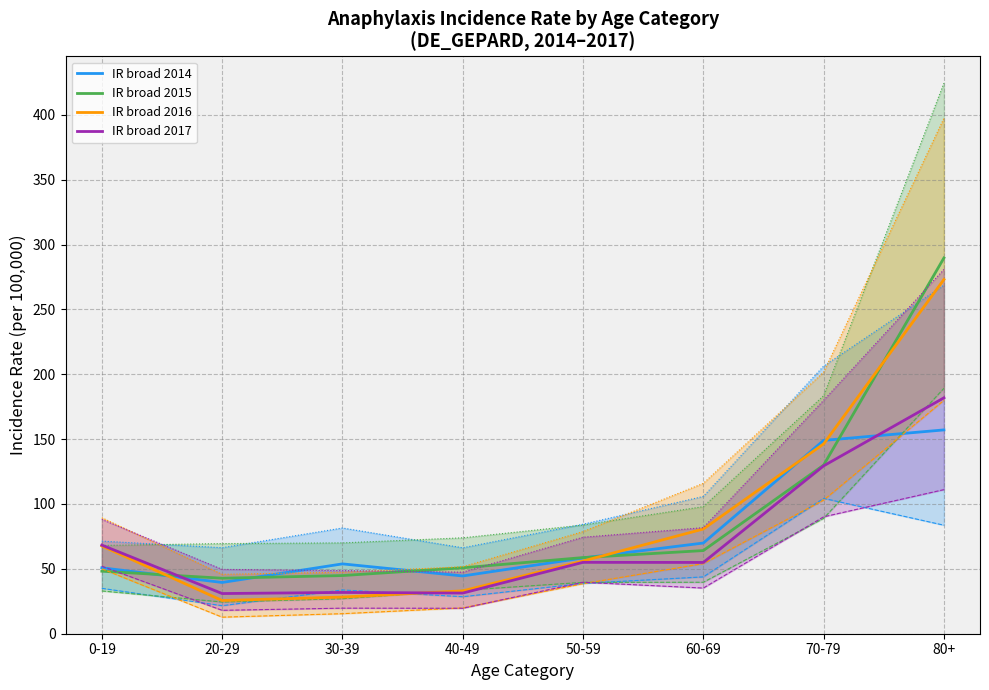

What is the lowest value of the IR broad 2014 series?

39.5